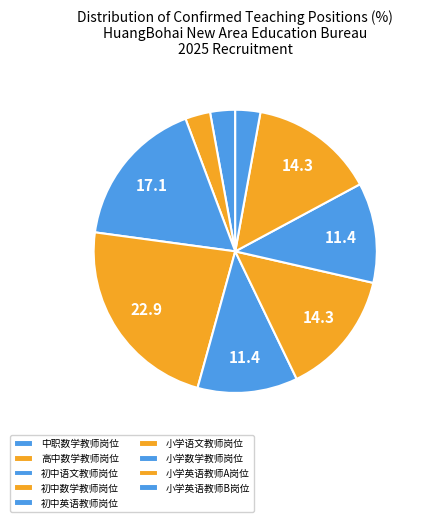

To the nearest percent, what percentage of the pie is 中职数学教师岗位?

3%